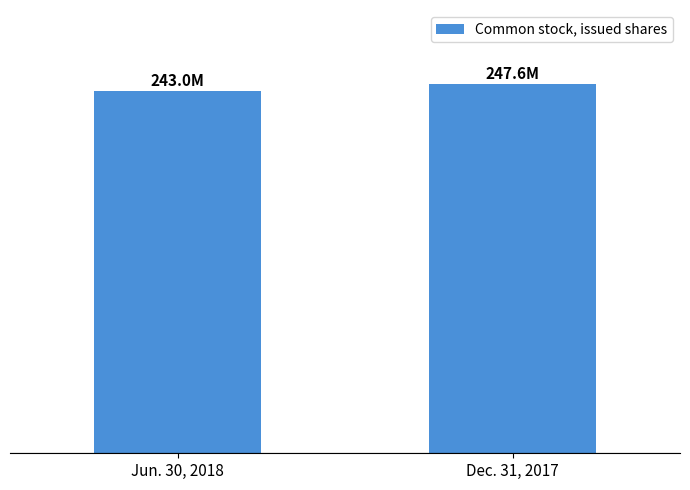

What is the difference between the values at Dec. 31, 2017 and Jun. 30, 2018?

4600000